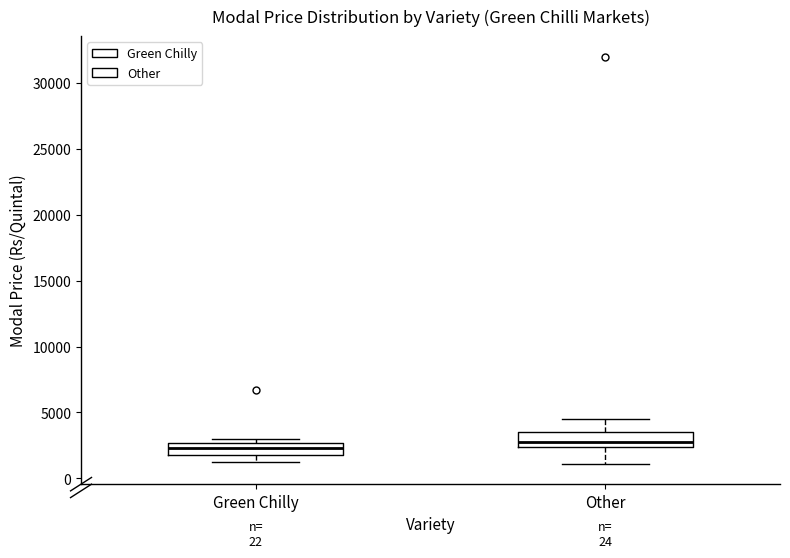

Where is the lower edge of the box for Other on the y-axis? The values are not printed on the chart, so give them approximately, as read against the axis.

2500